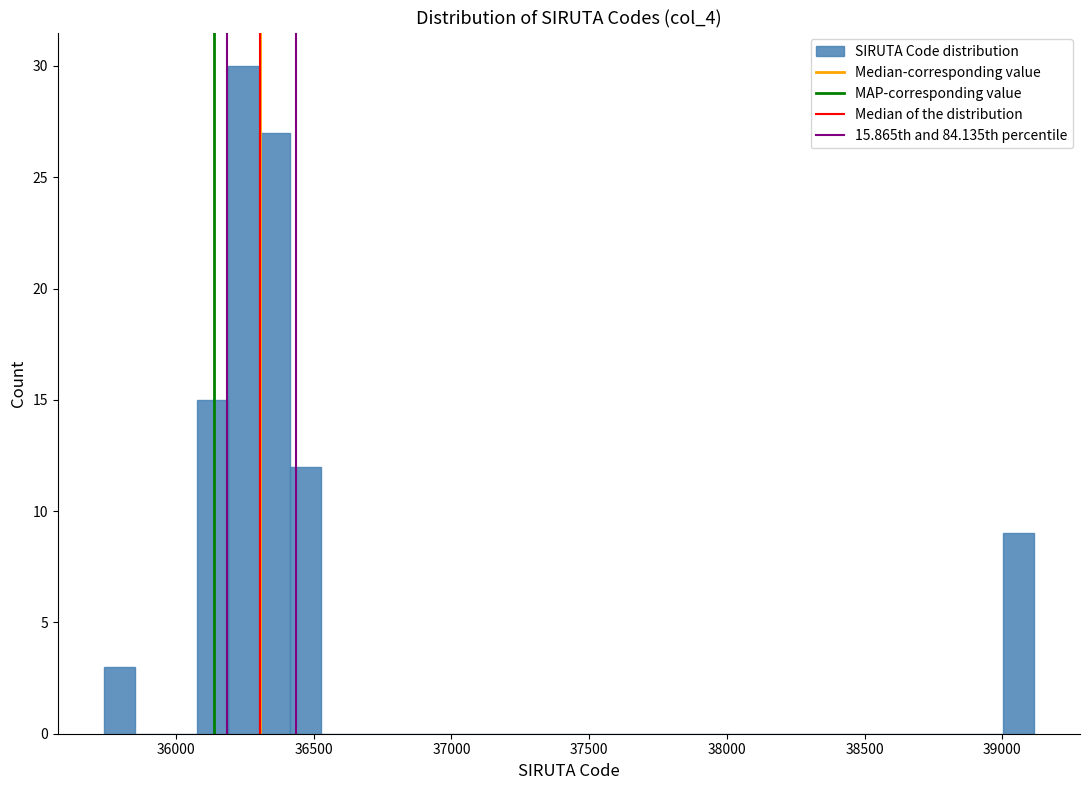

Around what value on the x-axis is the tallest bar? Give the approximate position of its centre, as read against the axis.

36250